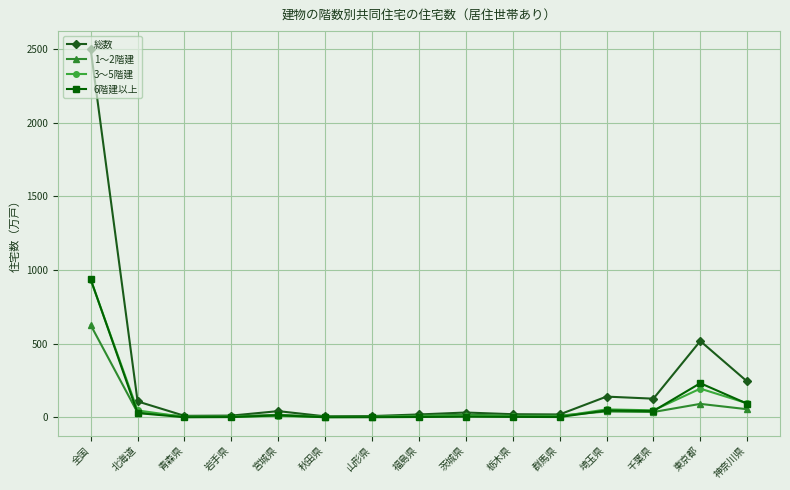

At which category is the sum across all series the highest?

全国